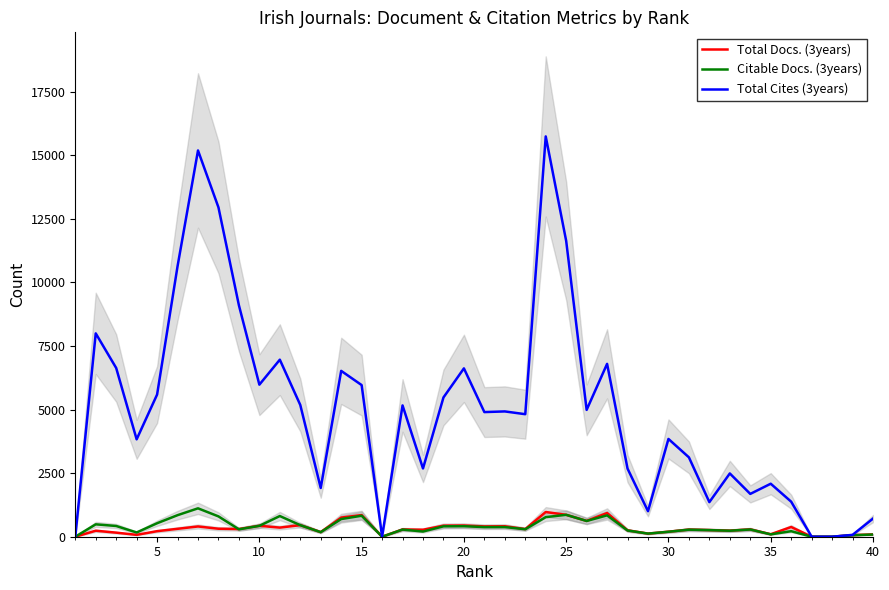

What is the label of the 2nd point from the left?

5